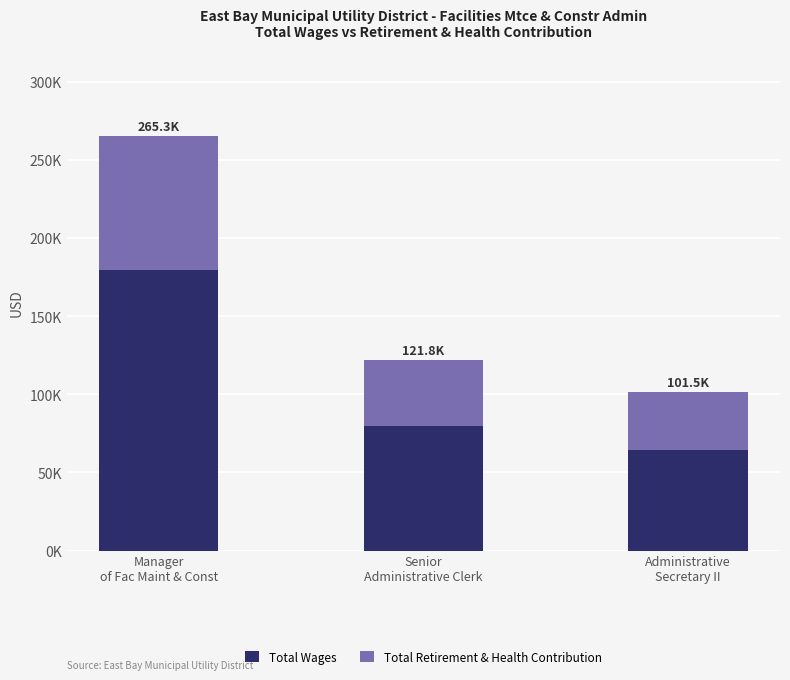

Is it true that Total Wages equals 32062 at Administrative
Secretary II?

False